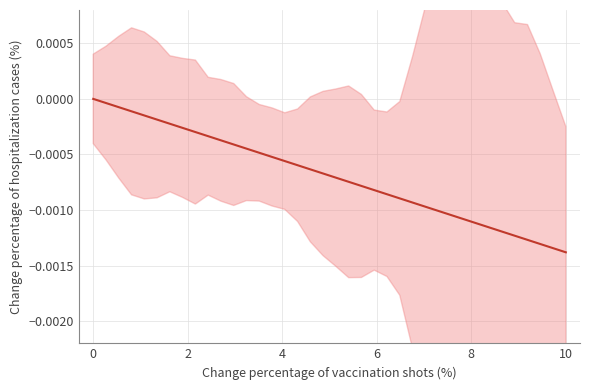

How many lines are shown in the chart?

1